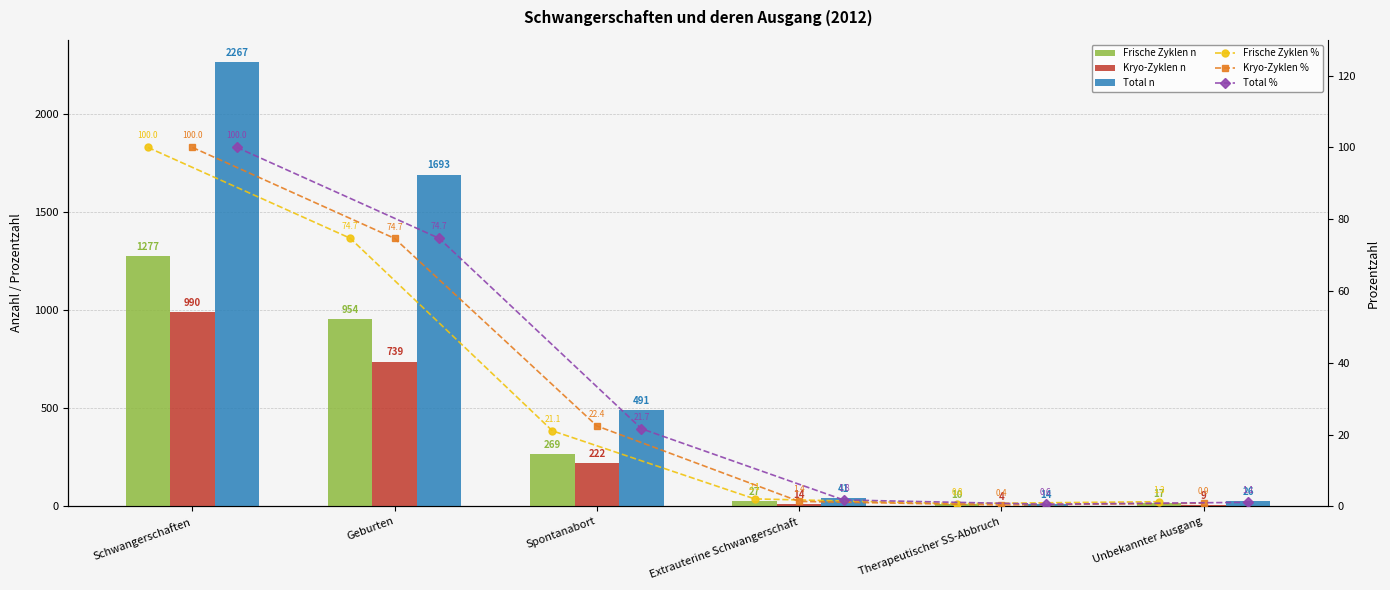

How many groups of bars are there?

6